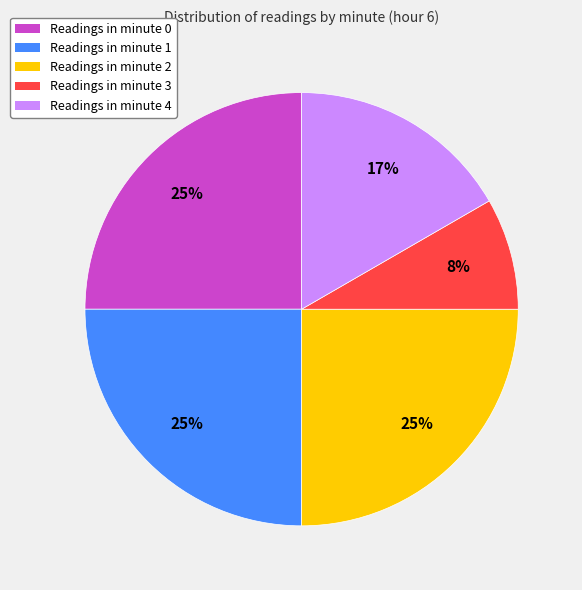

Does any single category account for the majority?

No